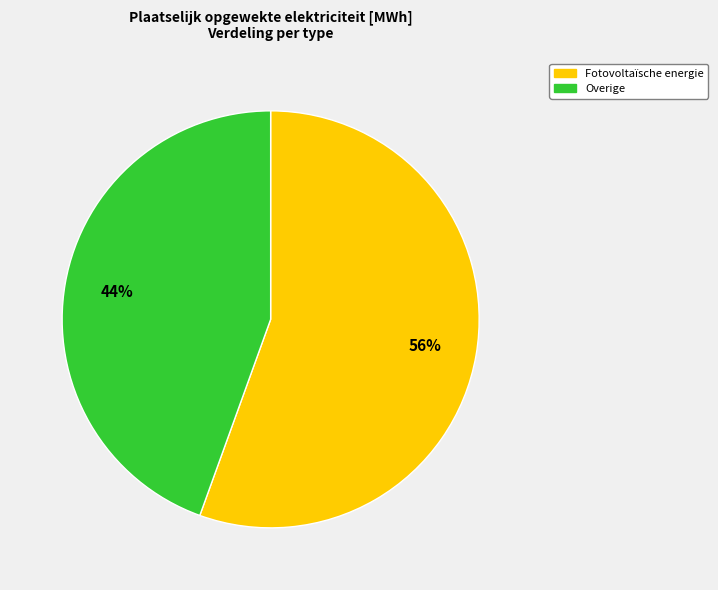

To the nearest percent, what is the average slice percentage?

50%